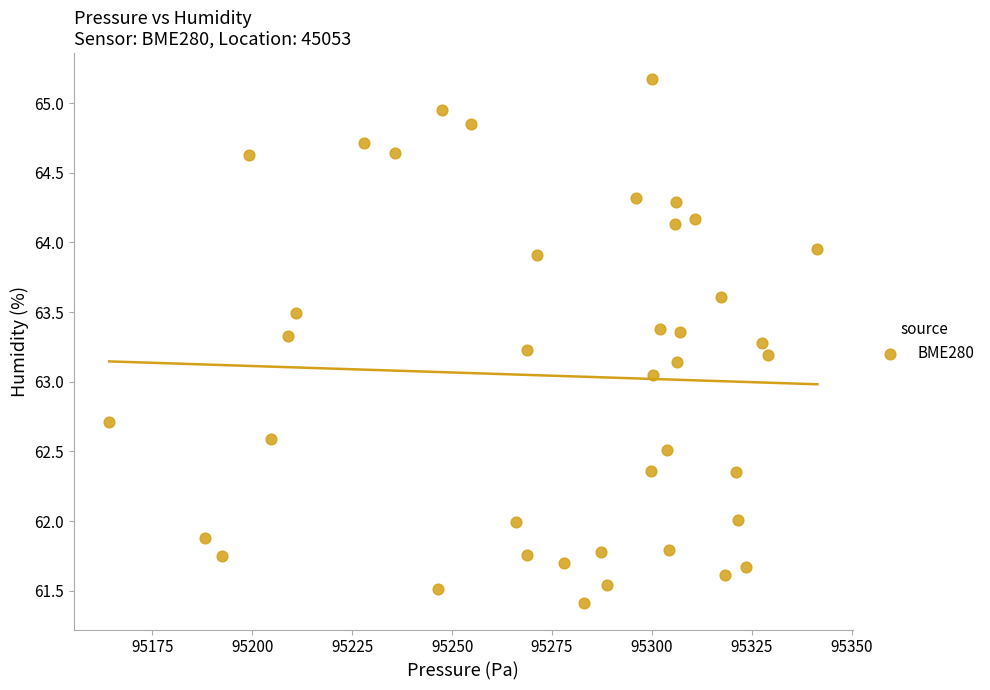

What is the range of Y values (max minus min)?

3.8